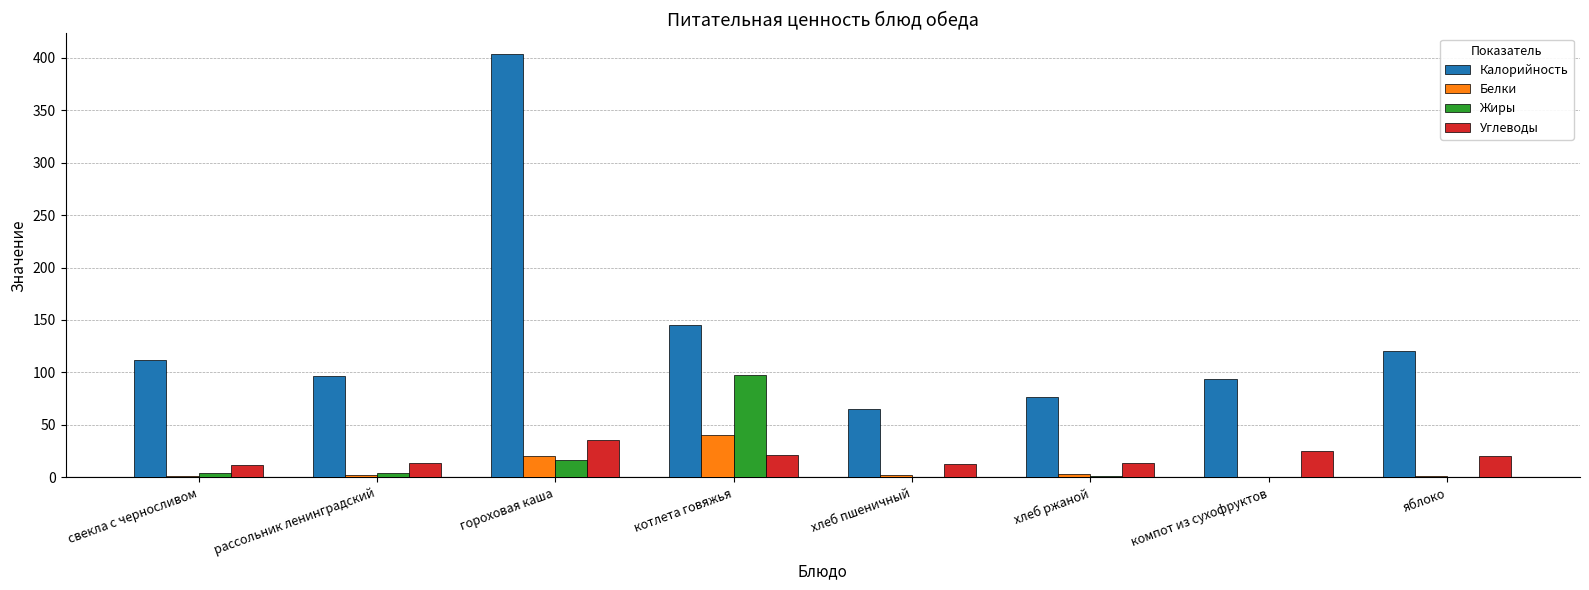

Is the value of Калорийность at котлета говяжья greater than the value of Углеводы at яблоко?

Yes